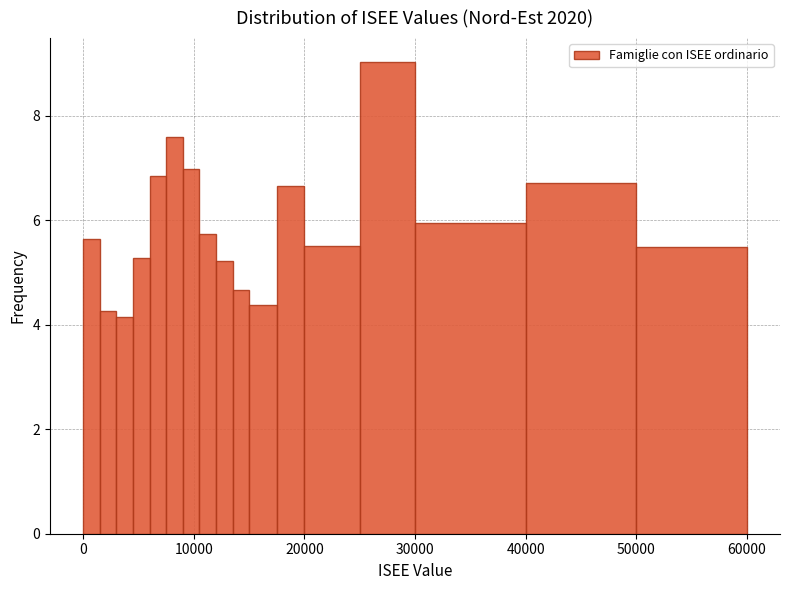

Around what value on the x-axis is the tallest bar? Give the approximate position of its centre, as read against the axis.

28000